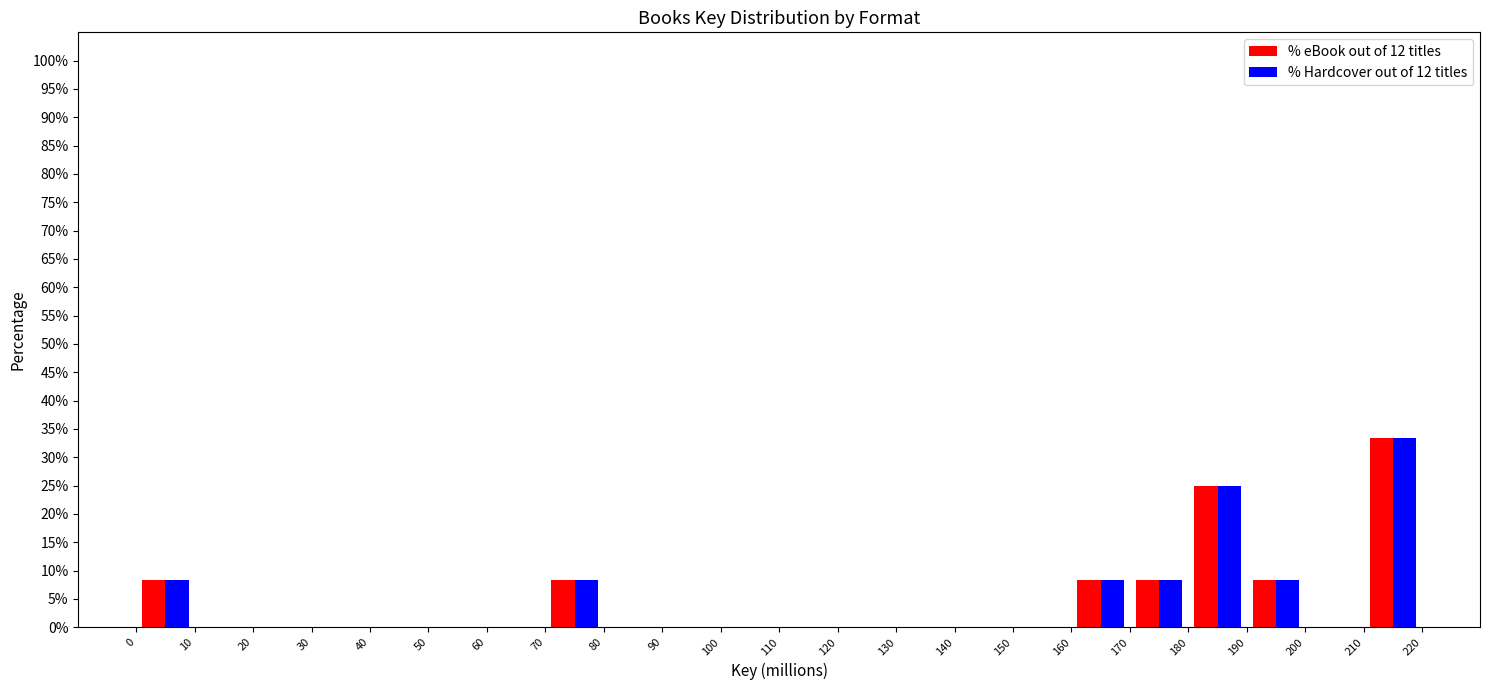

What is the height of the % Hardcover out of 12 titles bar covering 170 to 180 on the x-axis? The values are not printed on the chart, so give them approximately, as read against the axis.

8.5